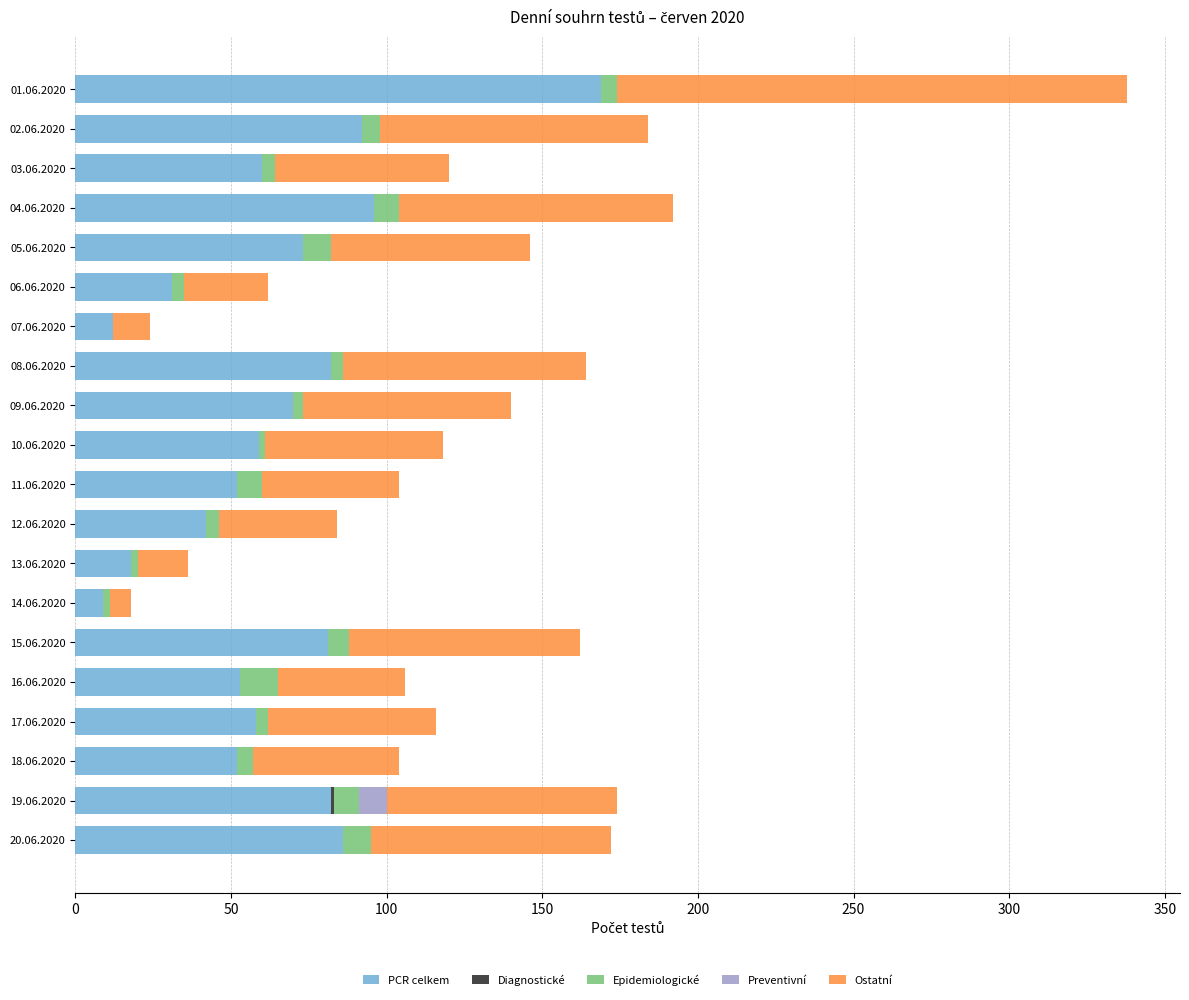

At which category is the sum across all series the highest?

01.06.2020